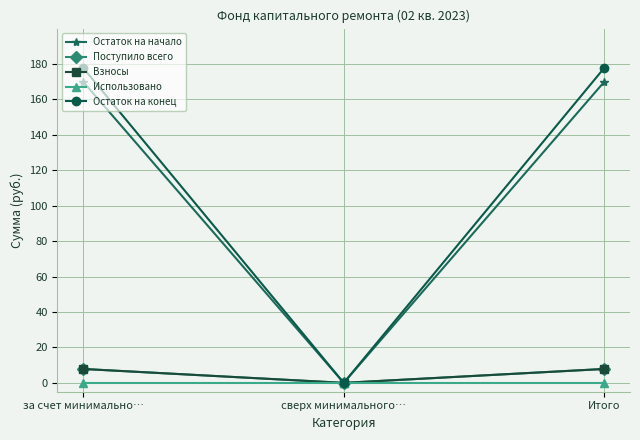

Does the chart have visible grid lines?

Yes